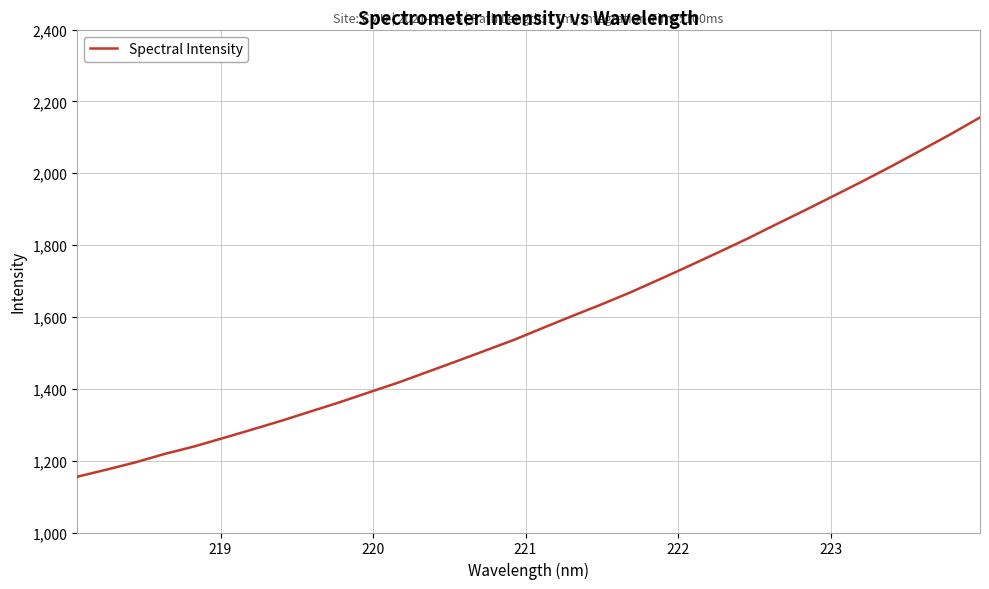

What is the average value?

1589.4